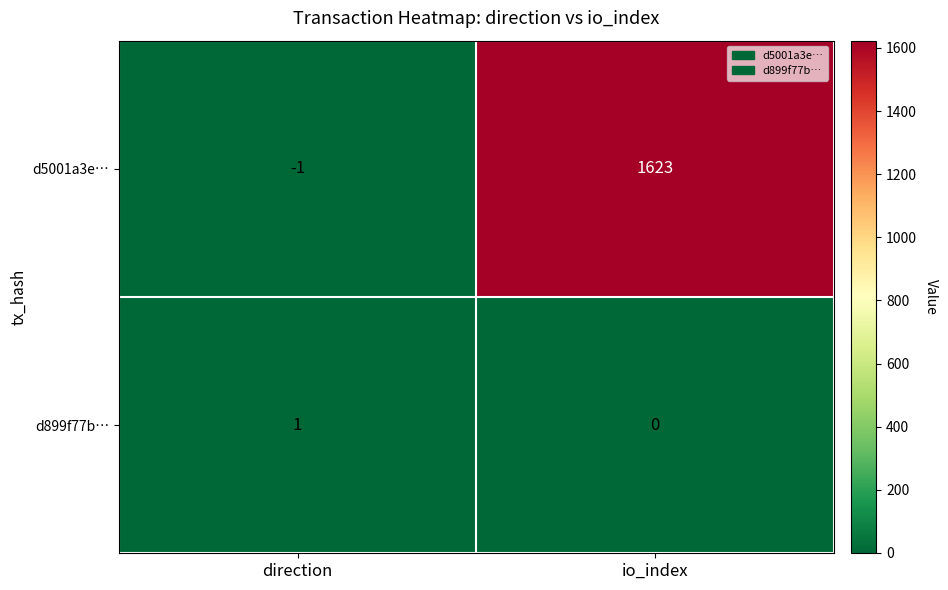

What is the average value of the d5001a3e… series?

811